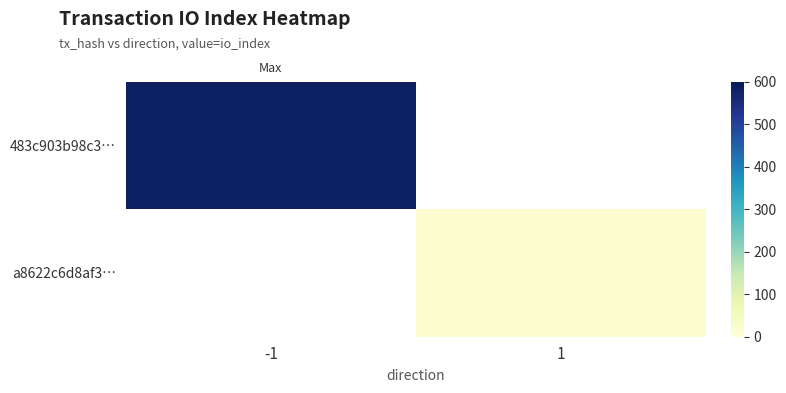

True or false: 483c903b98c3… has a value of 588.0 at -1.

True